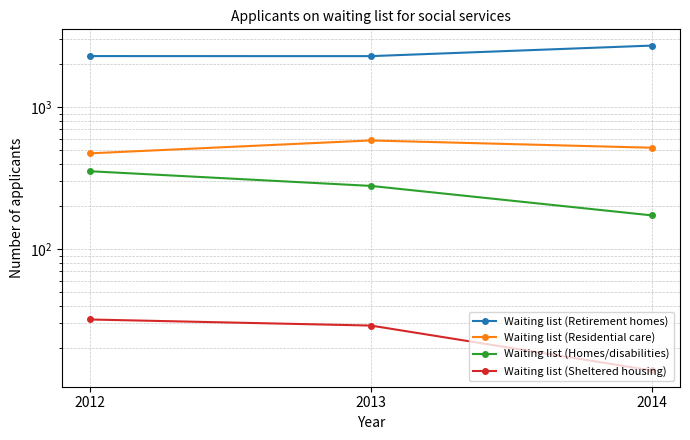

Is it true that Waiting list (Residential care) equals 879 at 2013?

False